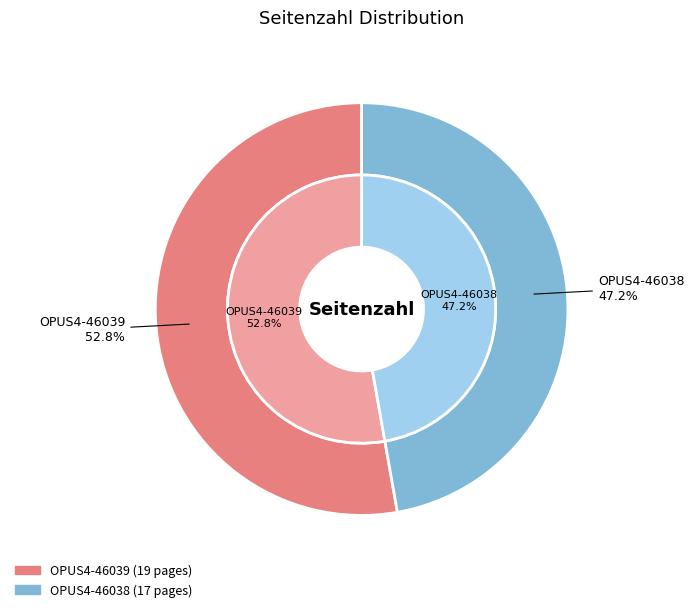

How many slices are in this pie chart?

2